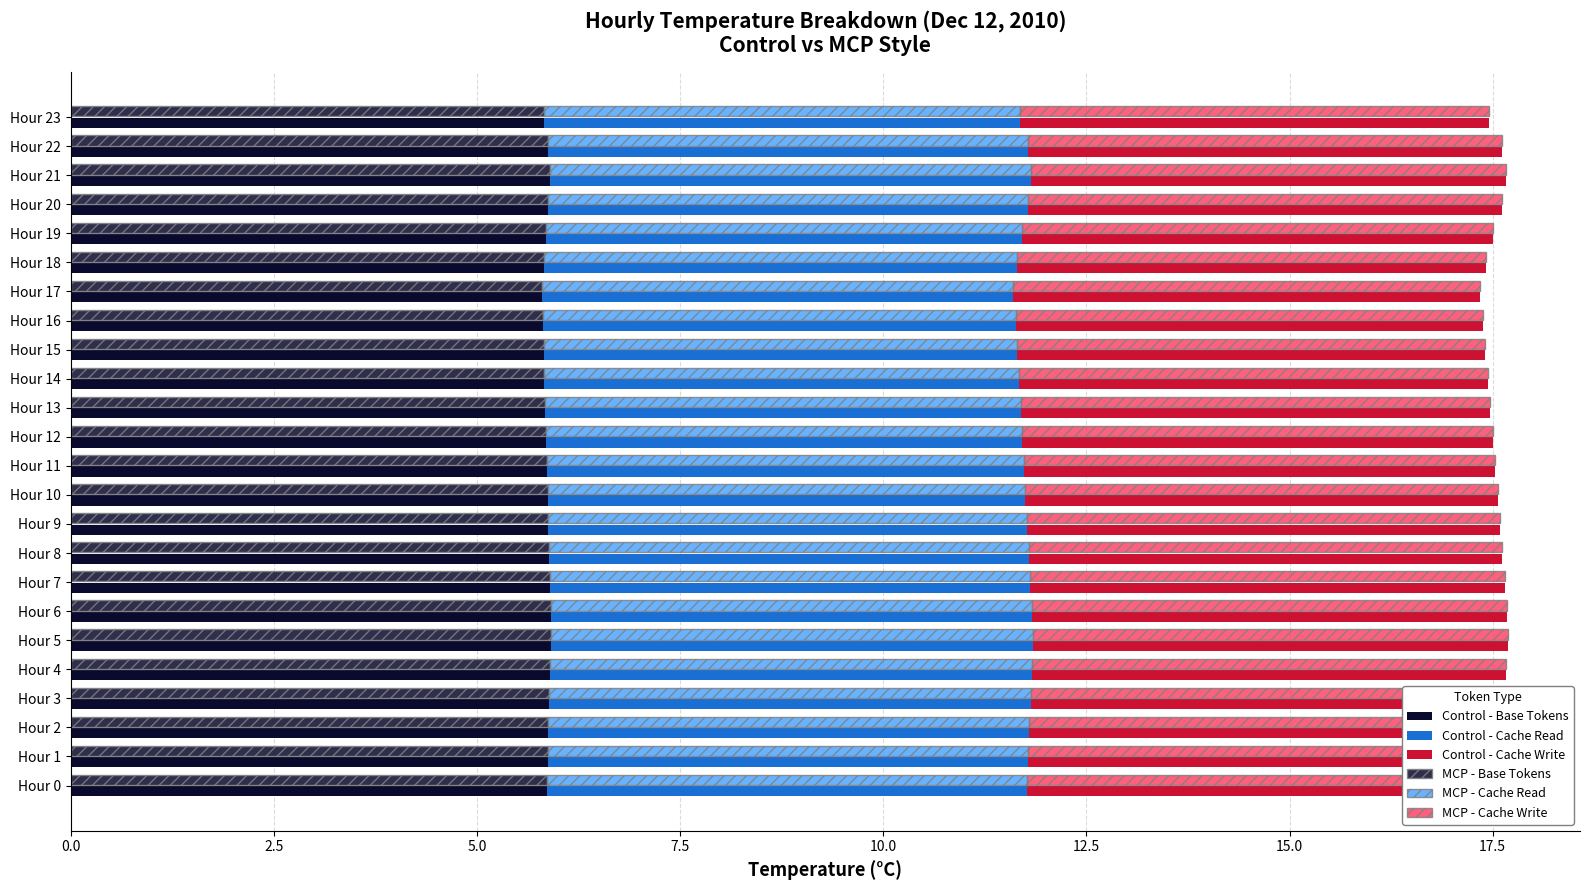

What is the difference between the highest and lowest values at Hour 18?

0.1